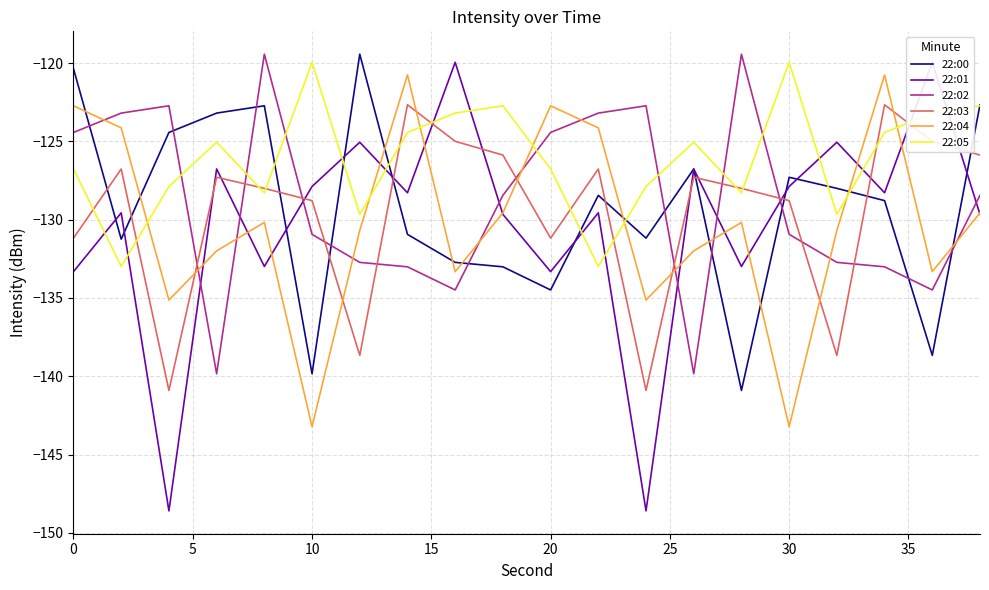

The 22:04 series shows -63.5 at 10. True or false?

False